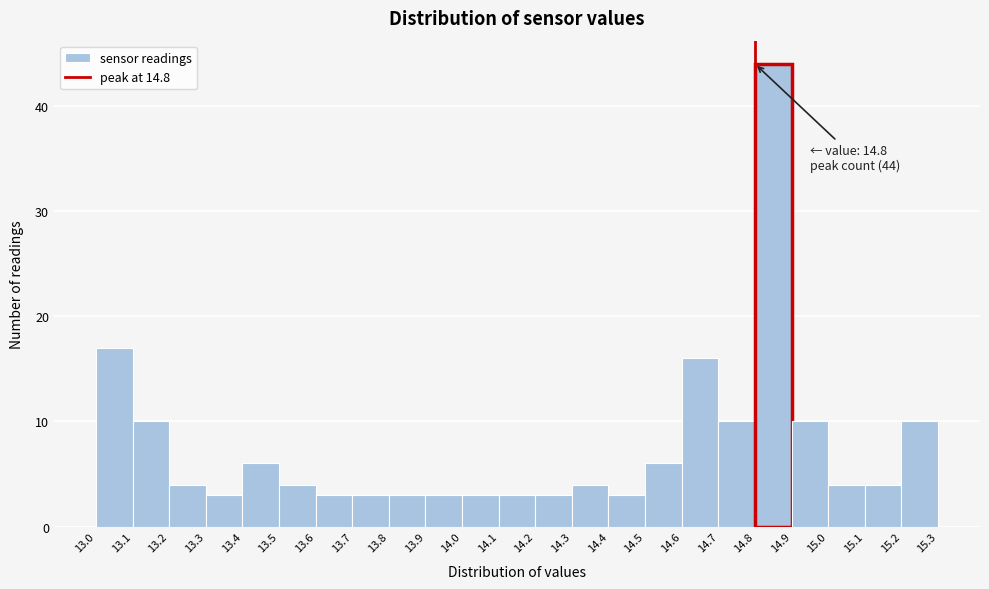

Which range on the x-axis has the tallest bar?

14.8 to 14.9